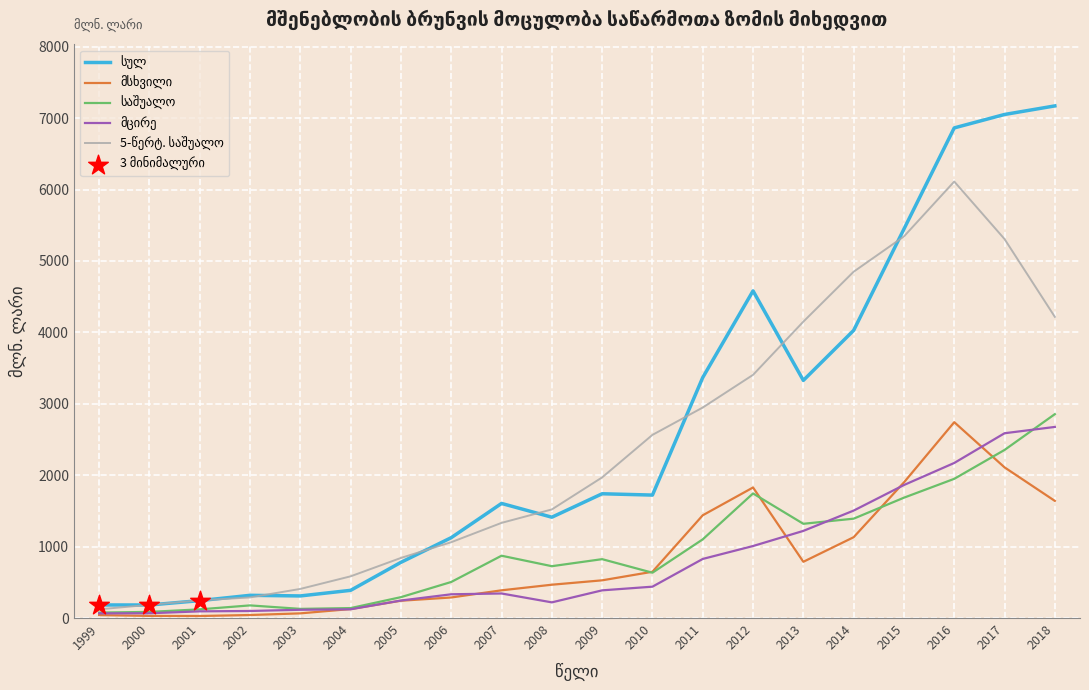

What is the total value across all series at 2007?

4541.9